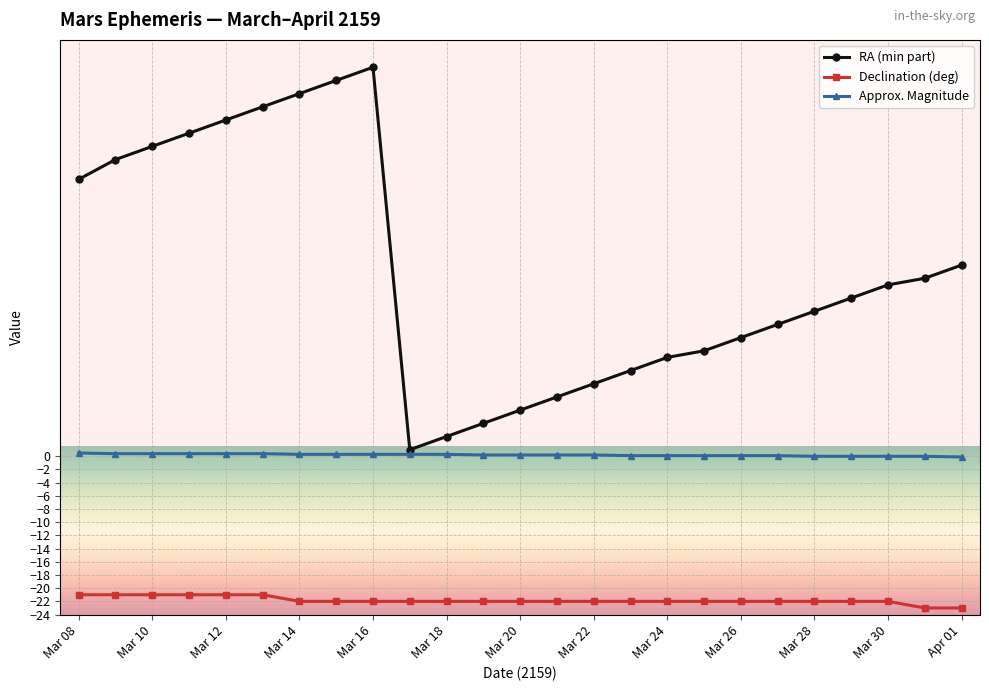

True or false: RA (min part) and Declination (deg) cross at least once.

False